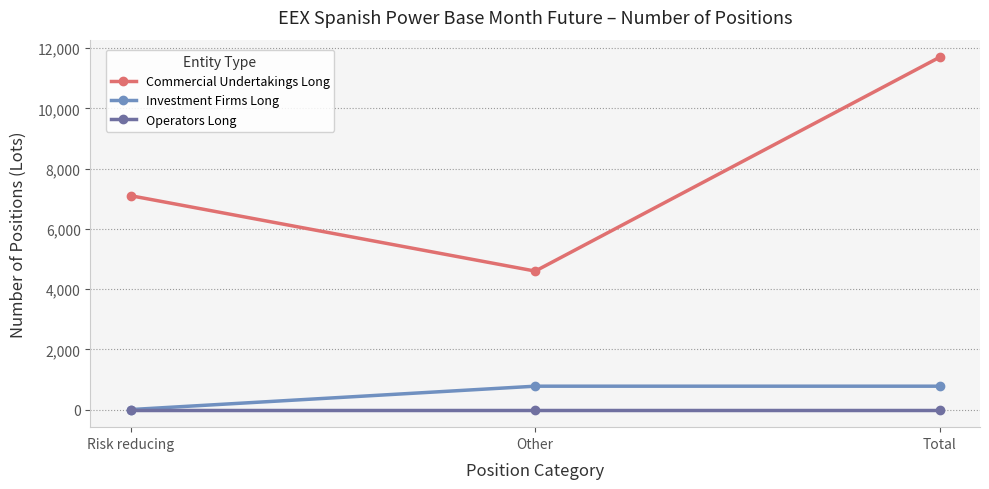

What is the label of the 1st point from the left?

Risk reducing